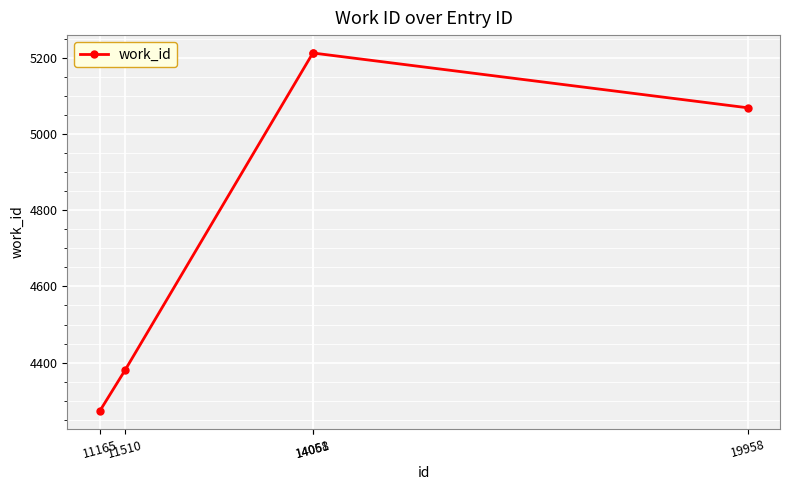

How many values are between 4380 and 5214?

4